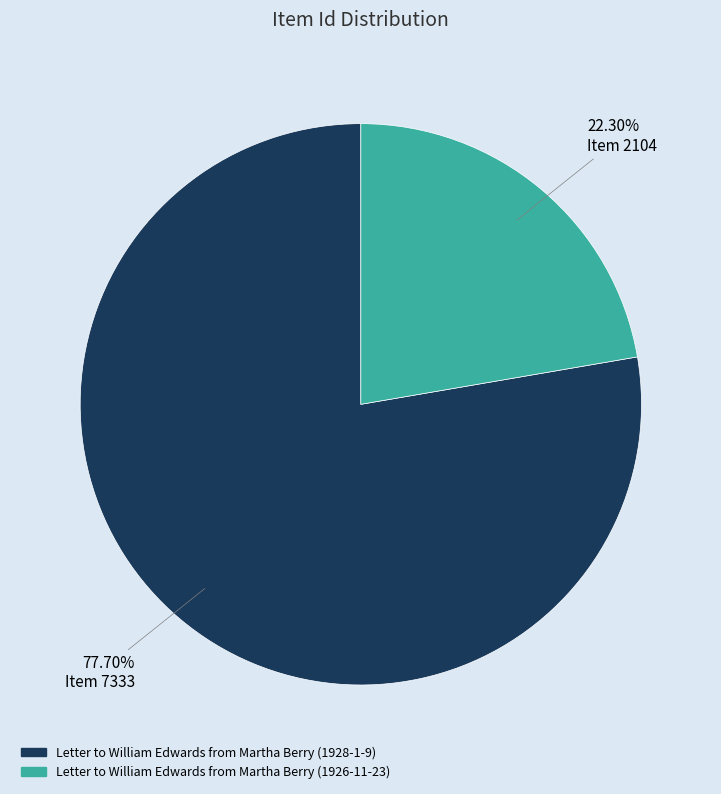

What is the smallest slice in the pie chart?

Letter to William Edwards from Martha Berry (1926-11-23)